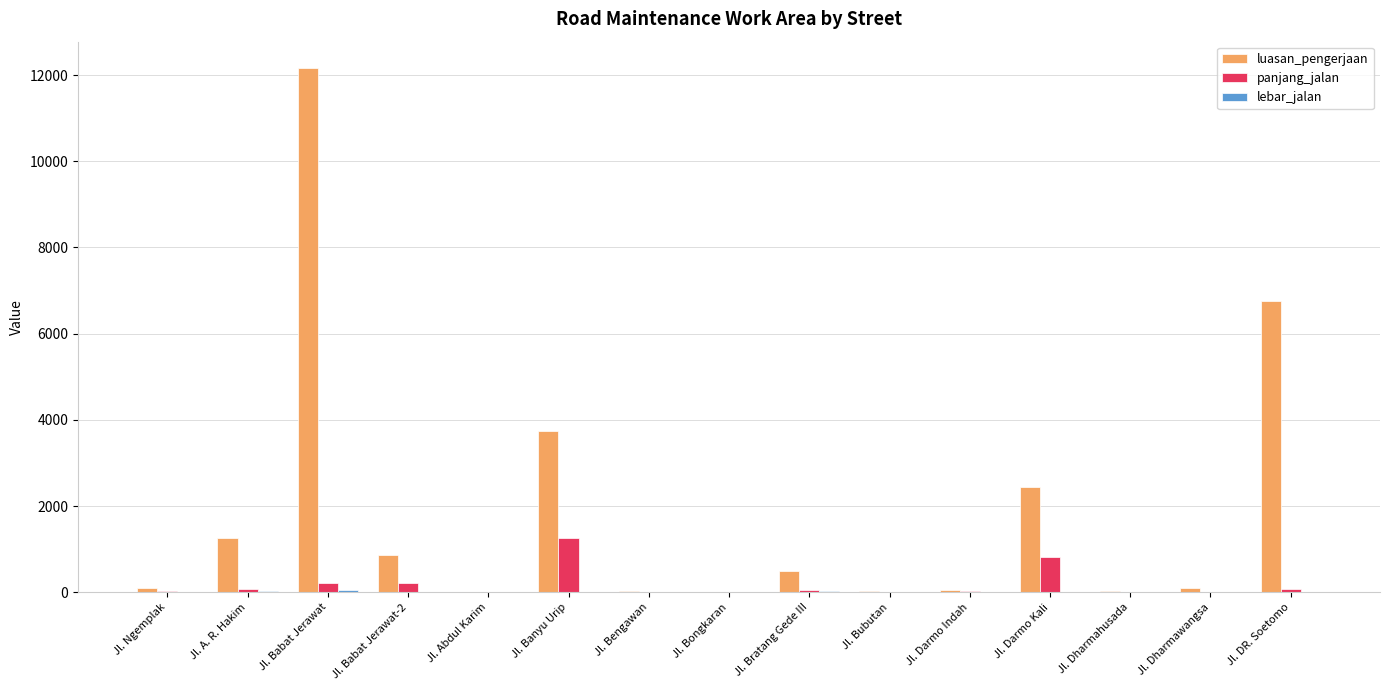

How many series are shown in this chart?

3